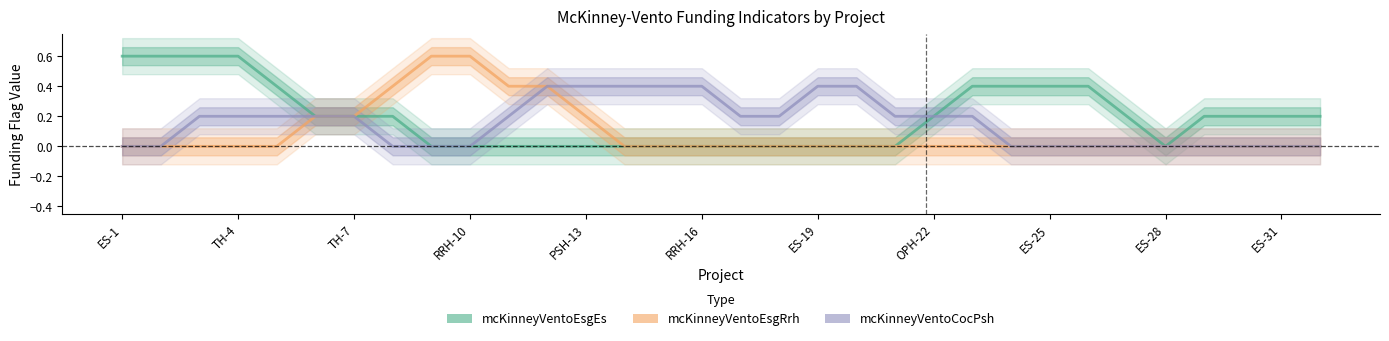

What are all the series names shown in the legend?

mcKinneyVentoEsgEs, mcKinneyVentoEsgRrh, mcKinneyVentoCocPsh